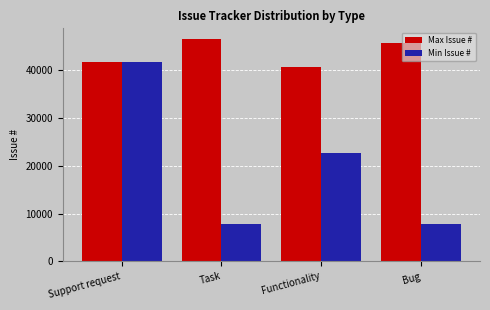

What is the greatest value displayed?

46341